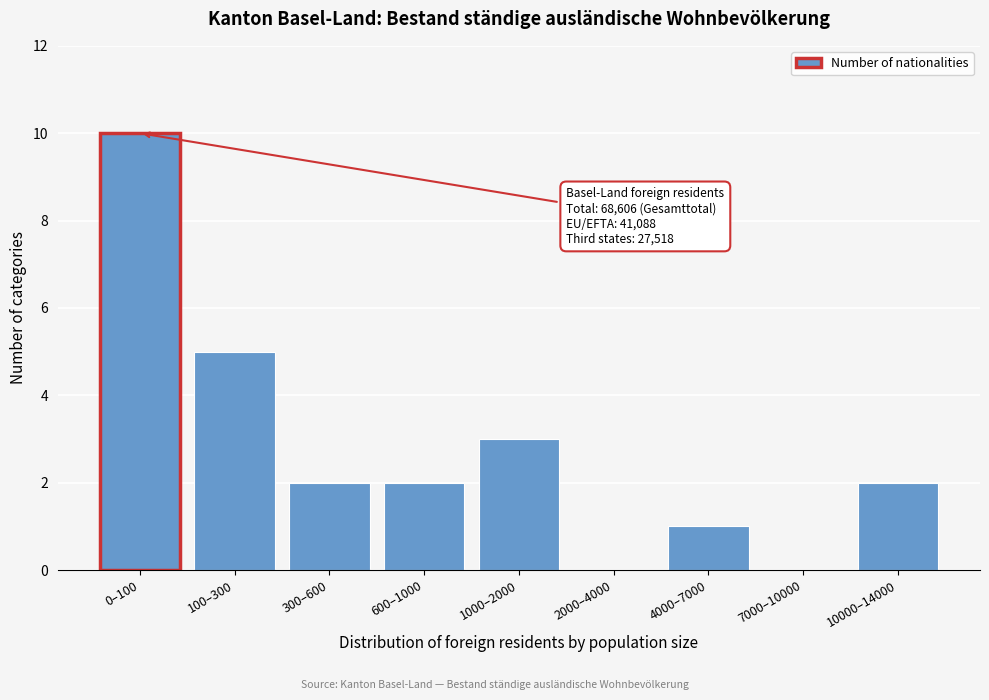

Reading left to right, list all the values displayed in this chart.

0–100=10	100–300=5	300–600=2	600–1000=2	1000–2000=3	2000–4000=0	4000–7000=1	7000–10000=0	10000–14000=2